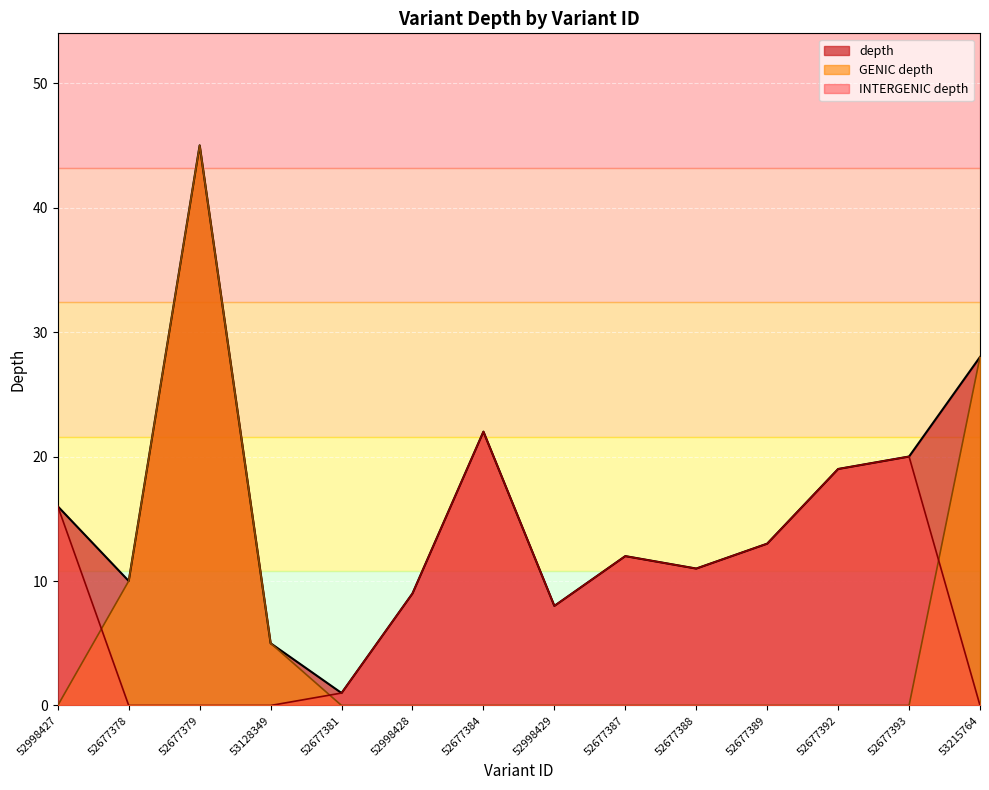

The genic_count_intergenic series shows 1 at 52677384. True or false?

False